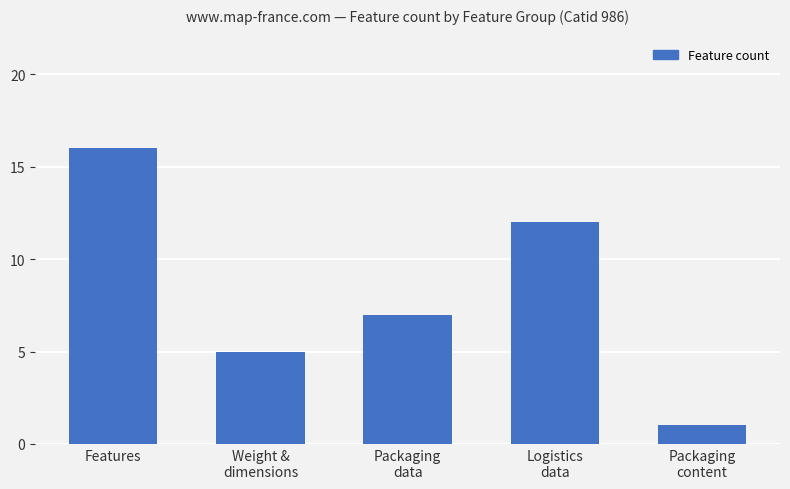

Reading right to left, what are all the values shown in this chart?

1	12	7	5	16